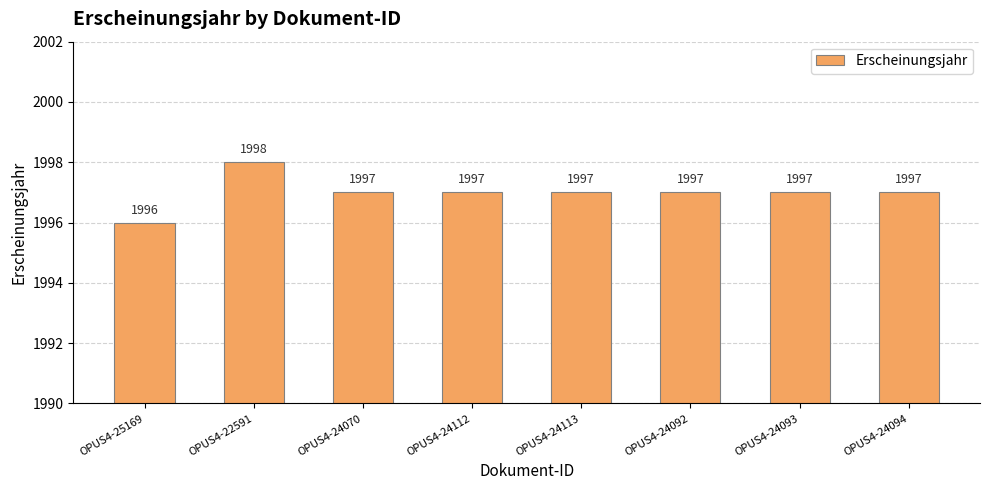

Which has a higher value, OPUS4-24112 or OPUS4-22591?

OPUS4-22591